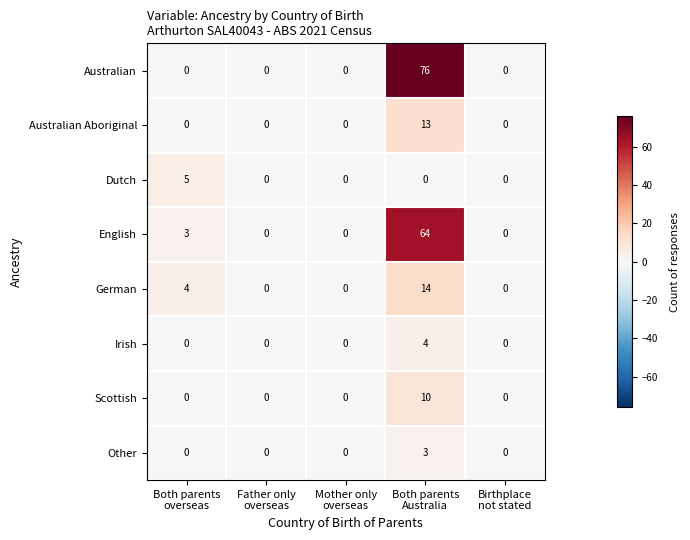

Which series has the largest total across all categories?

Australian